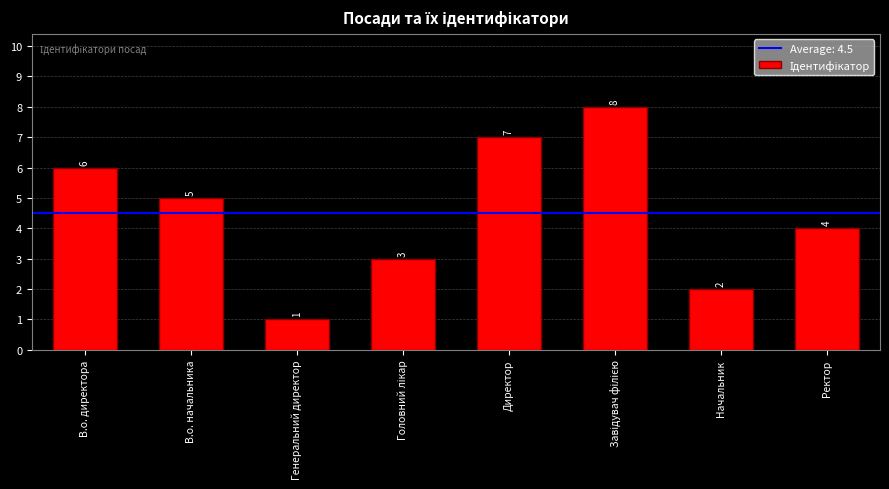

How many data points are less than 5?

4